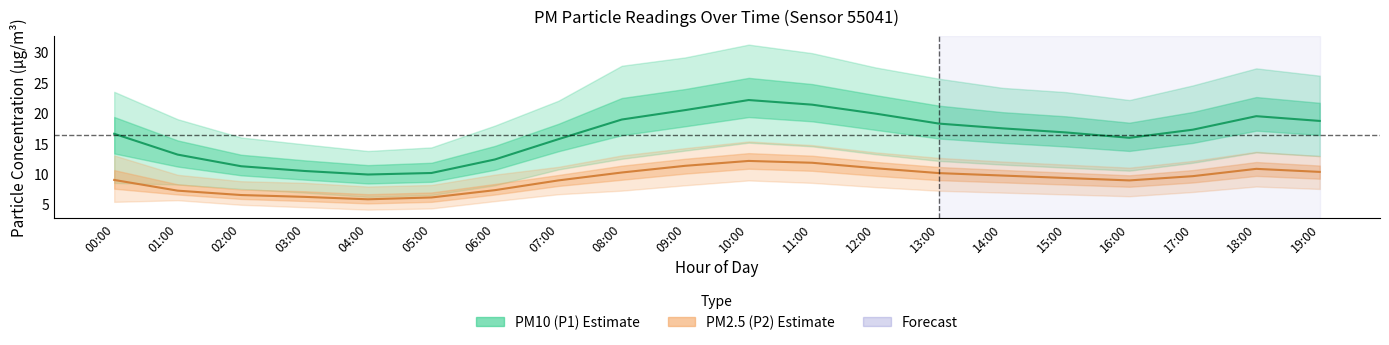

Does the chart display data point markers on the line(s)?

No